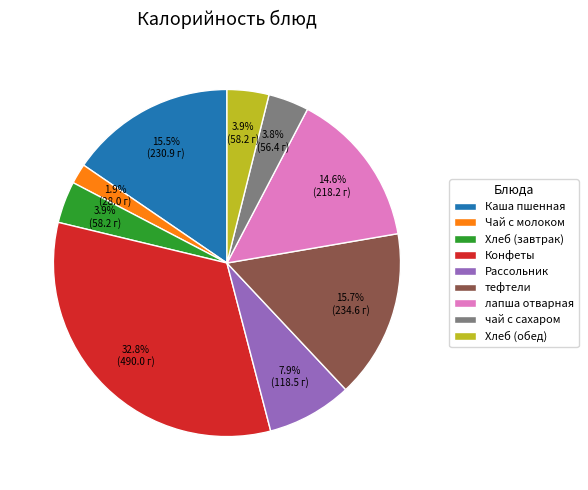

To the nearest percent, what is the average slice percentage?

11%